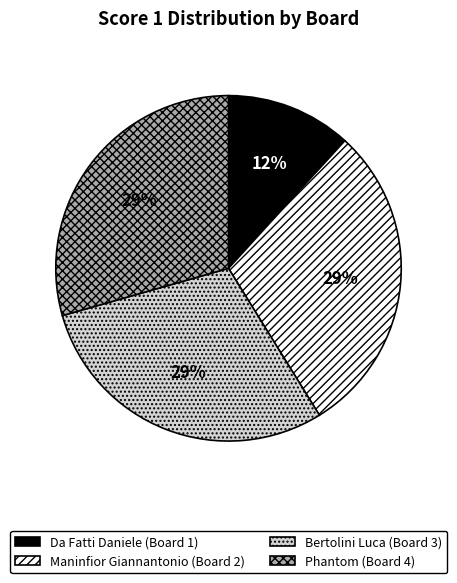

To the nearest percent, what is the average slice percentage?

25%